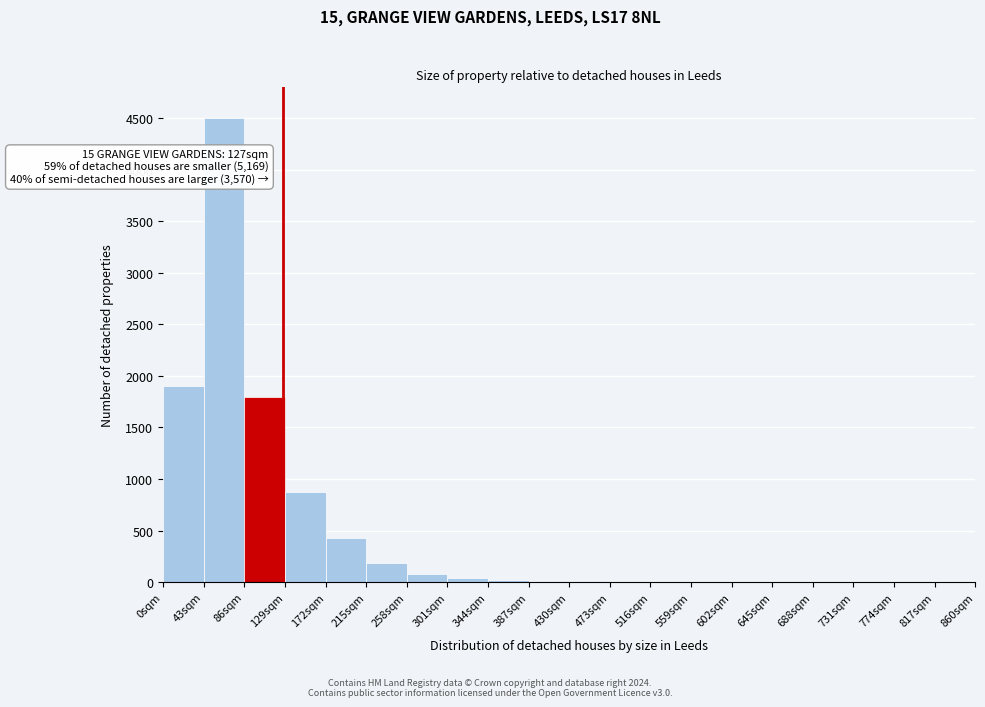

Over which range of the x-axis is the bar tallest?

43 to 86